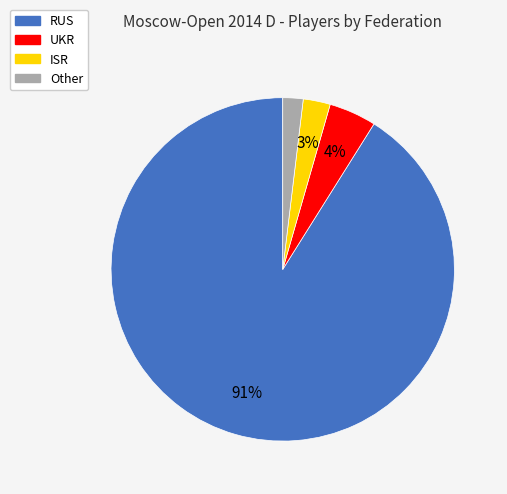

Is it true that ISR is 3% of the pie?

True